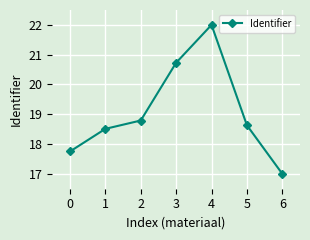

Read the value at 1.

18.5